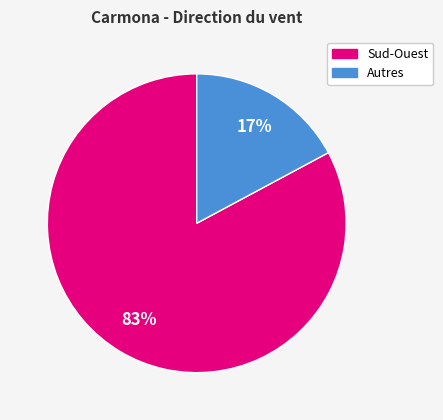

To the nearest percent, what is the average slice percentage?

50%